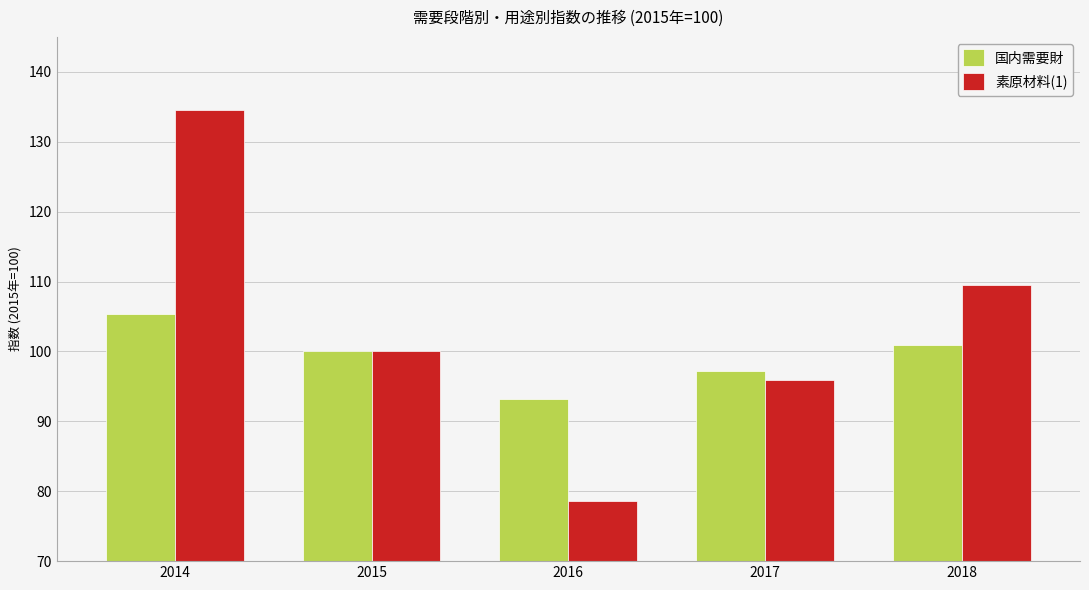

Rank the categories by 素原材料(1) value from lowest to highest.

2016, 2017, 2015, 2018, 2014